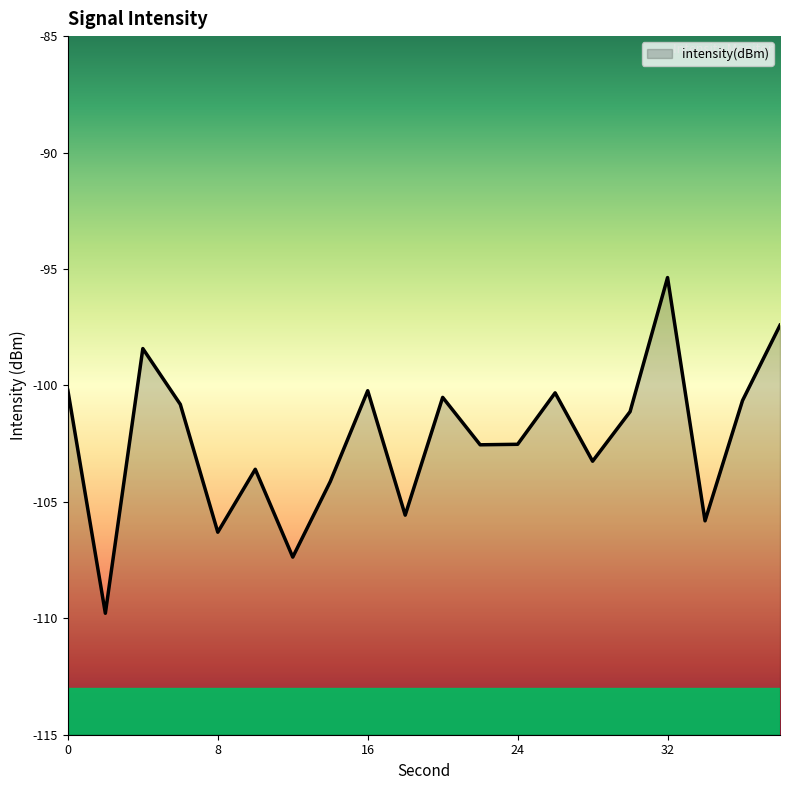

At which category does the chart reach its minimum across all series?

2